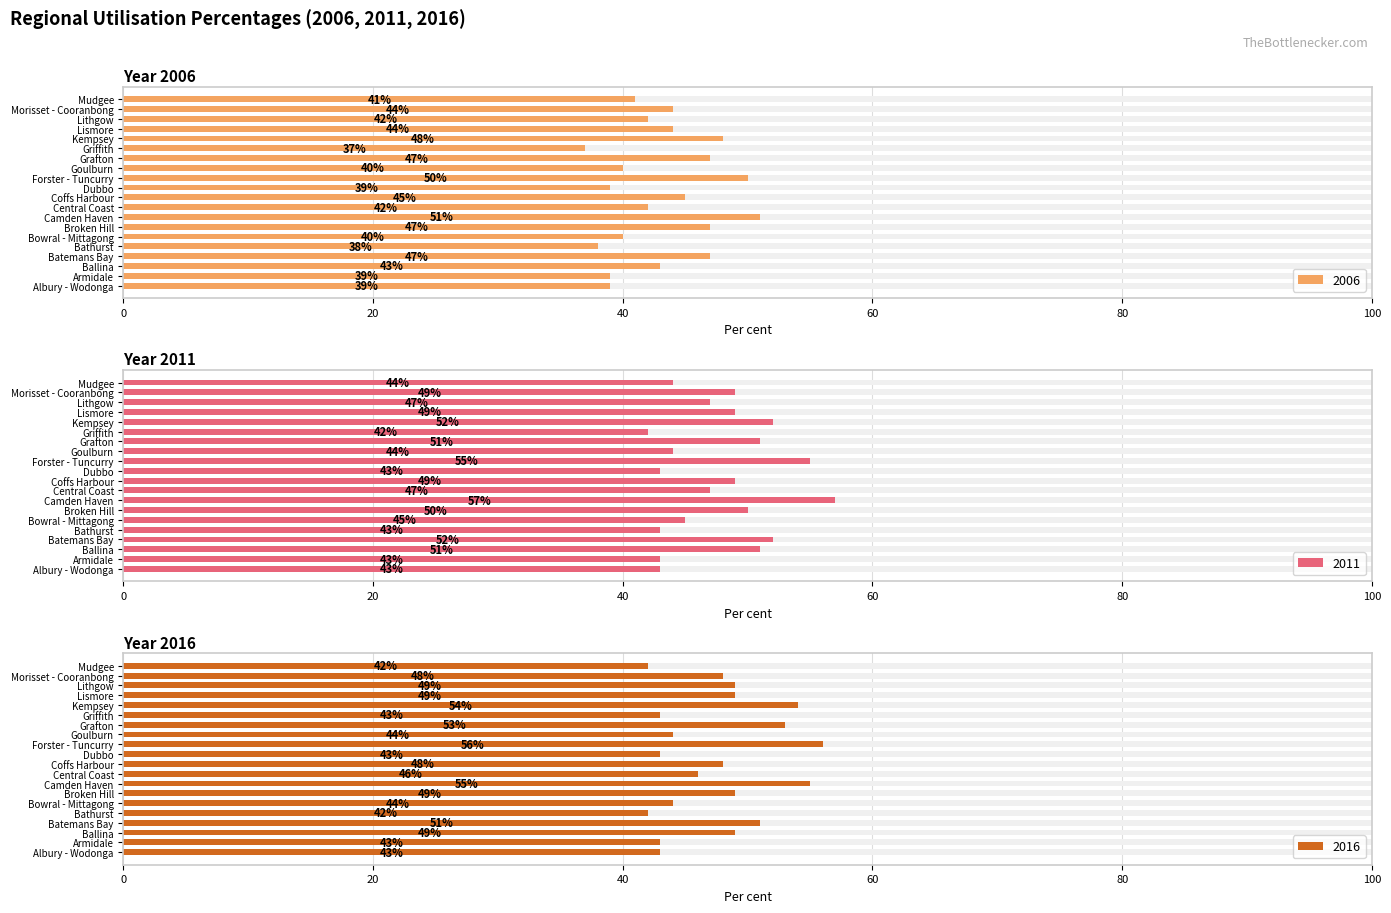

How many bars are there in each group?

3